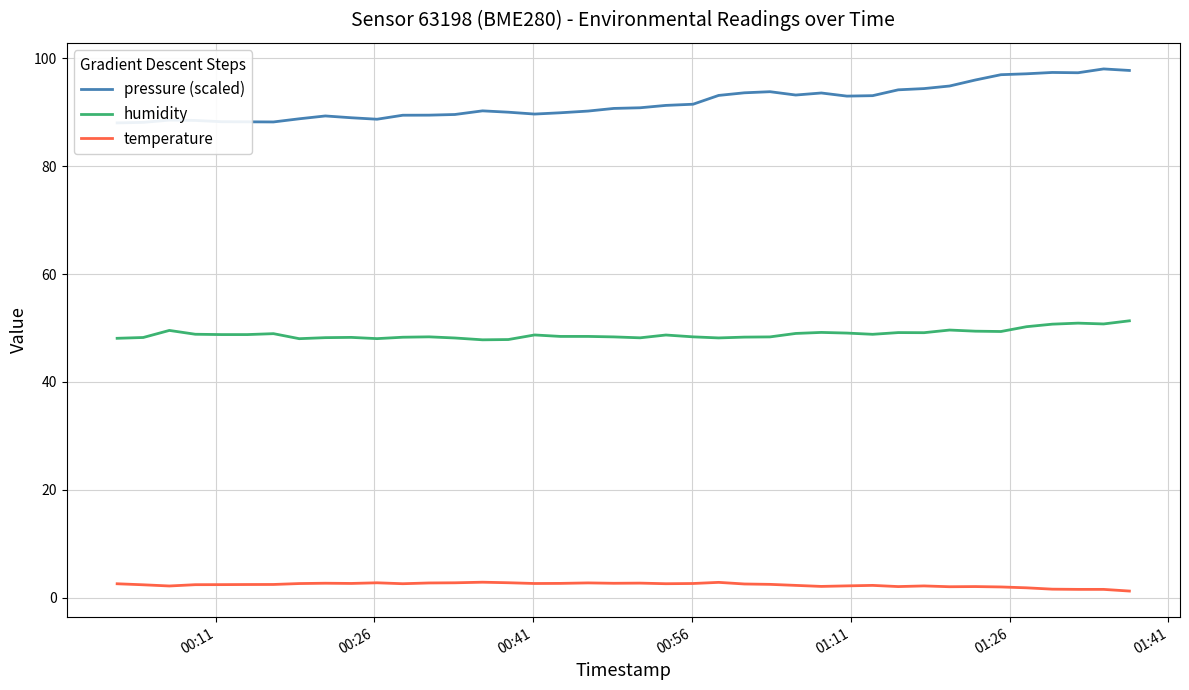

True or false: pressure (scaled) and temperature intersect in this chart.

False